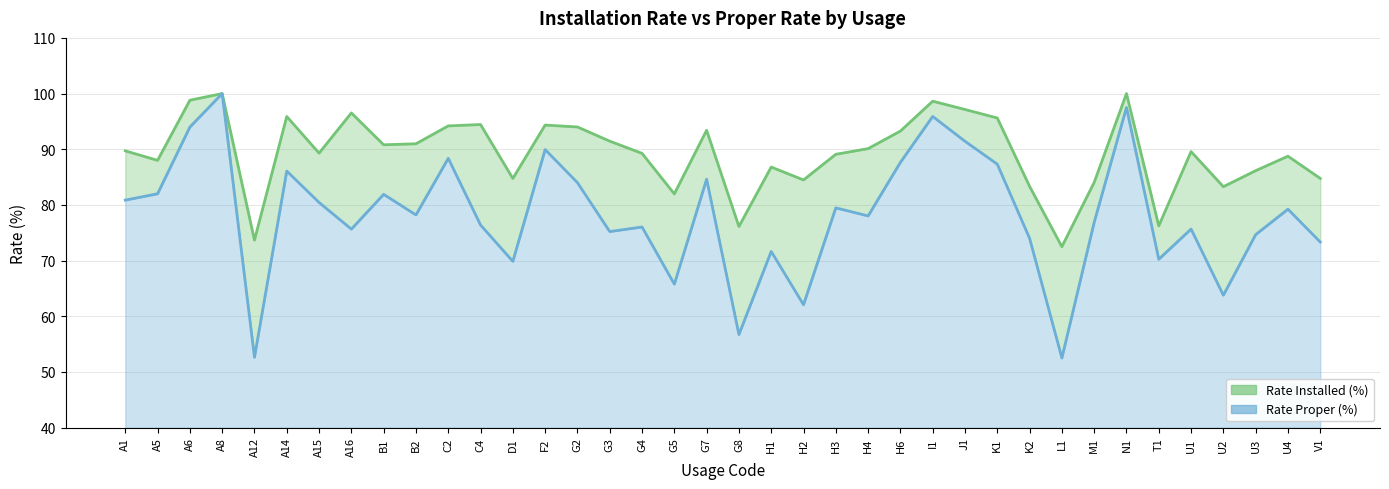

List the series in order of their peak value, highest first.

rate_installed_line, rate_proper_line